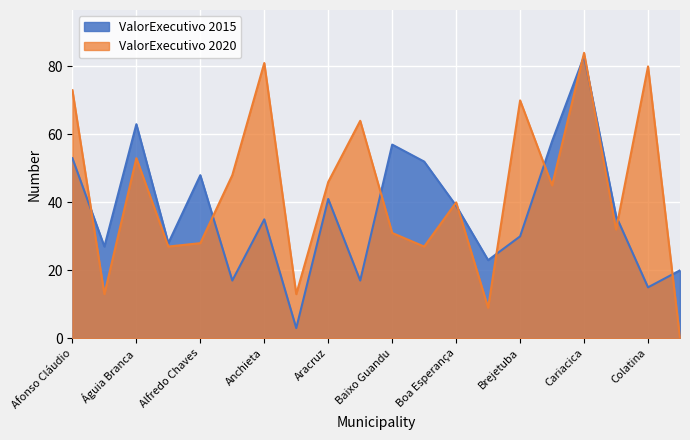

Reading left to right, transcribe all the data shown in this chart.

ValorExecutivo 2015: 53	27	63	28	48	17	35	3	41	17	57	52	39	23	30	58	83	36	15	20
ValorExecutivo 2020: 73	13	53	27	28	48	81	13	46	64	31	27	40	9	70	45	84	32	80	0